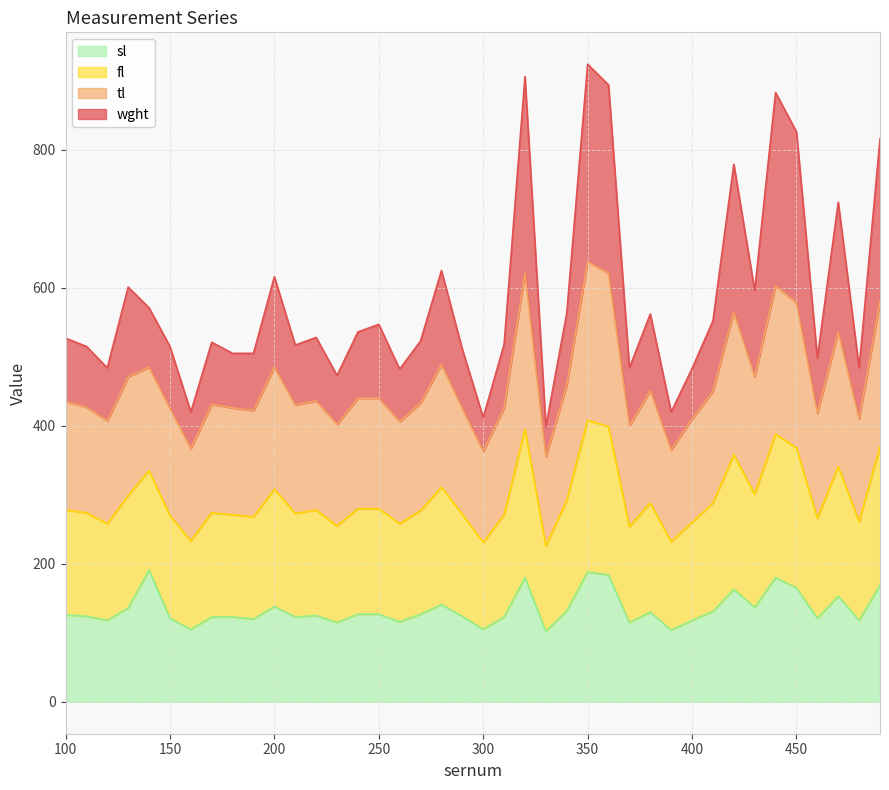

True or false: wght and sl intersect in this chart.

False